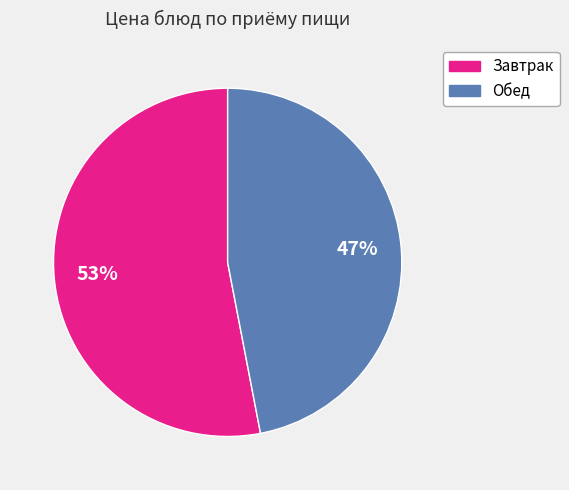

Is there a majority slice in this chart?

Yes